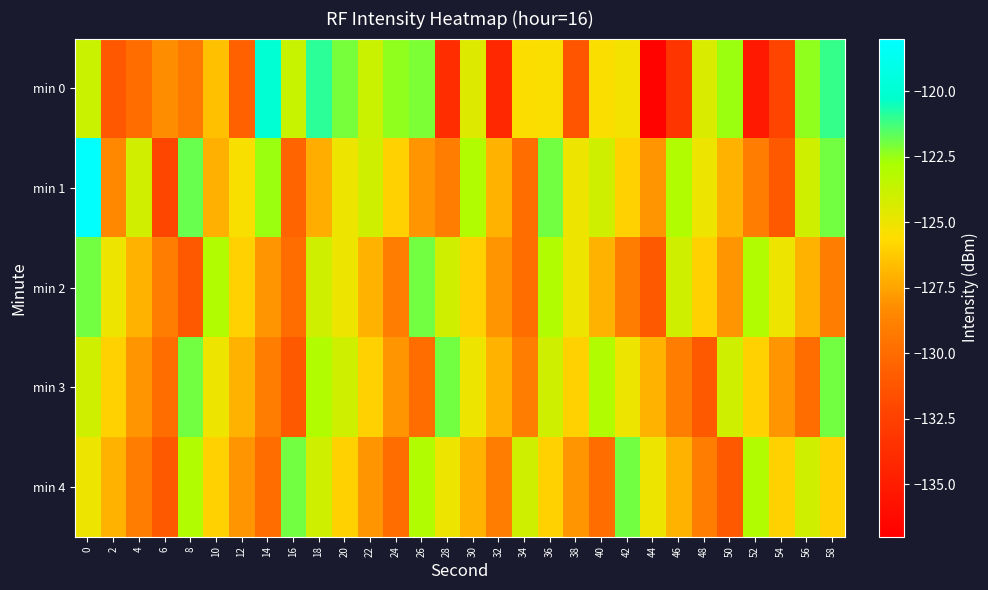

What is the total value across all series at 16?

-637.2